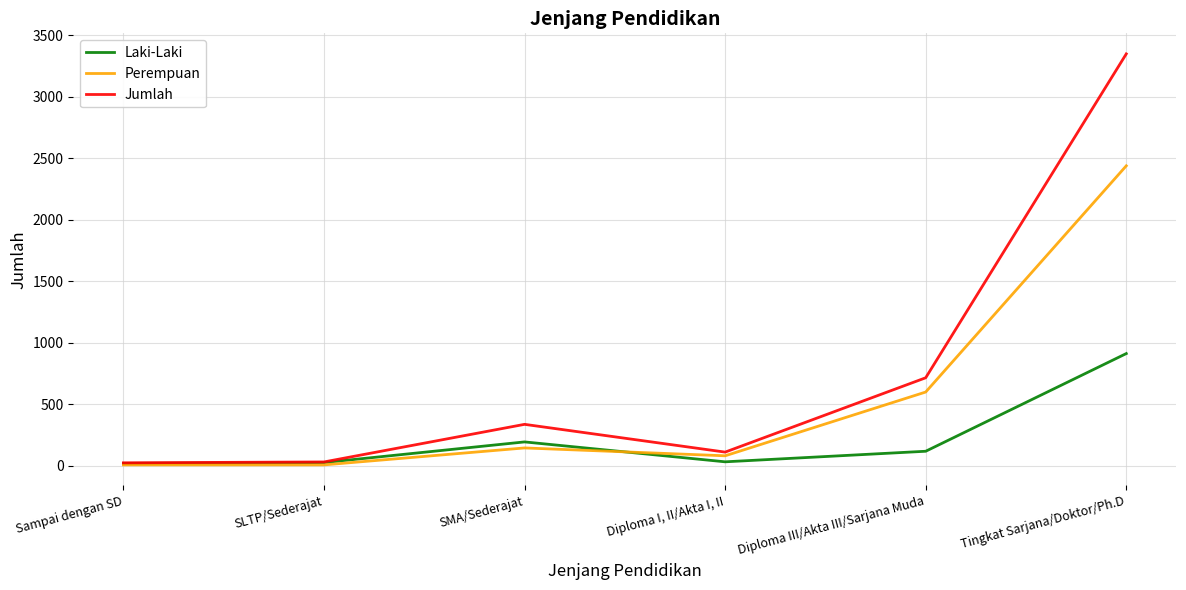

Which category has the highest value in the Laki-Laki series?

Tingkat Sarjana/Doktor/Ph.D